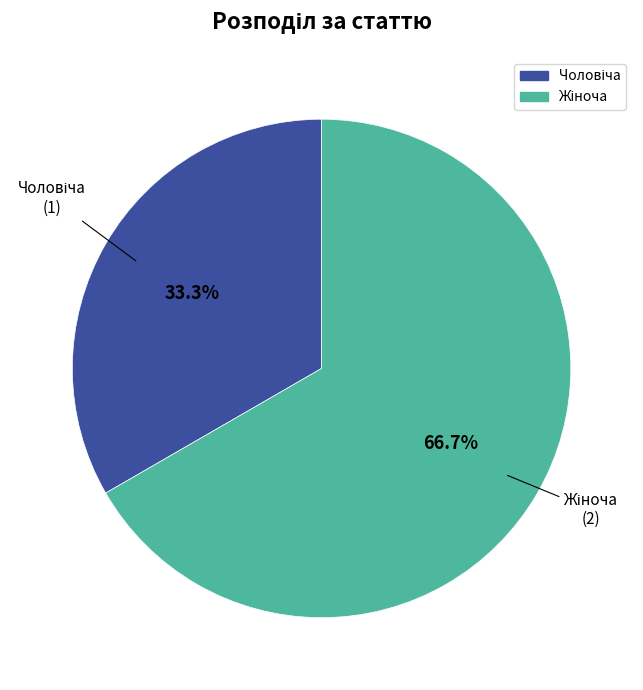

Is there a majority slice in this chart?

Yes